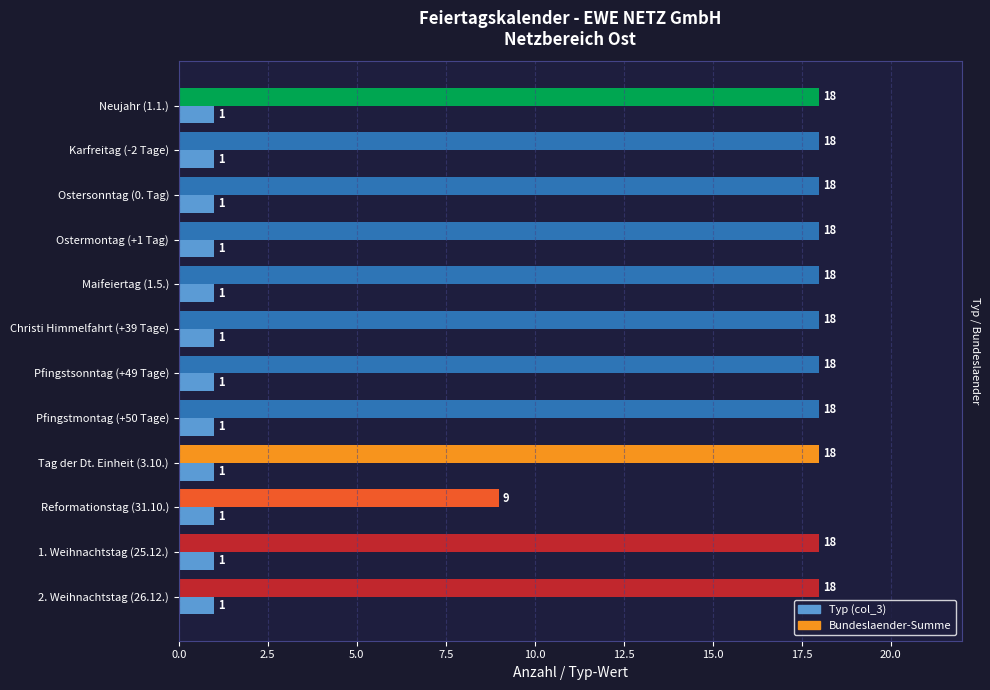

What is the spread (max minus min) of values at Reformationstag (31.10.)?

8